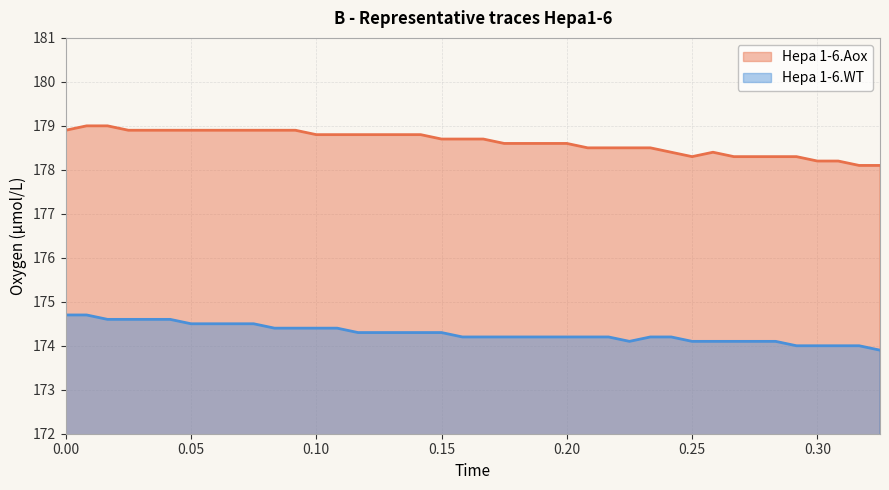

What is the difference between the maximum and minimum values in the Hepa 1-6.Aox series?

0.9